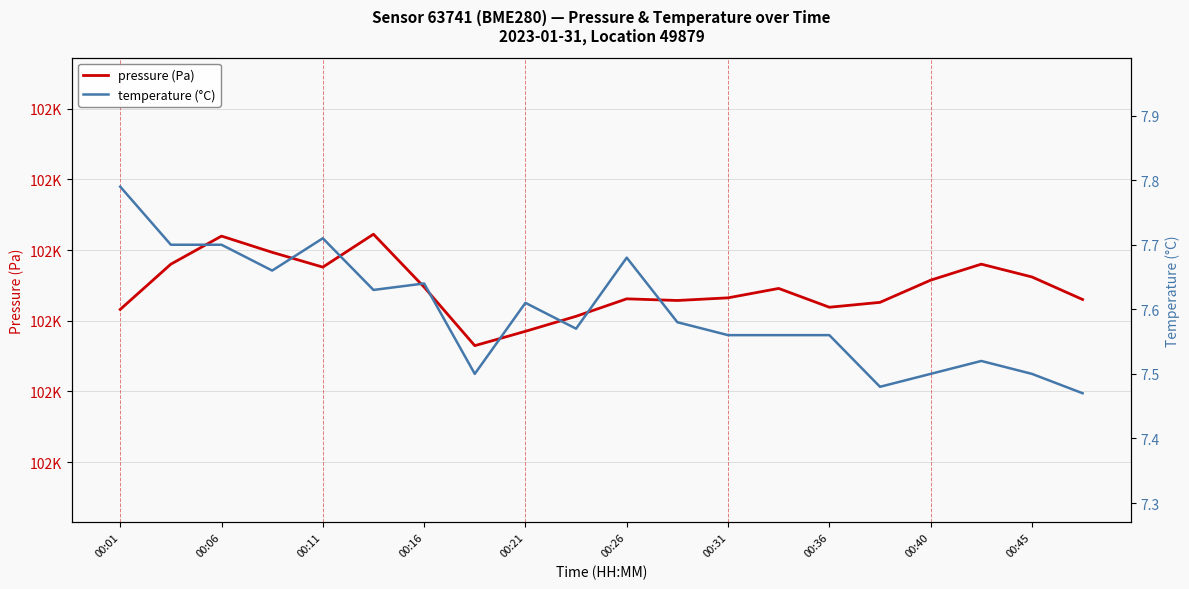

True or false: temperature (°C) and pressure (Pa) intersect in this chart.

False